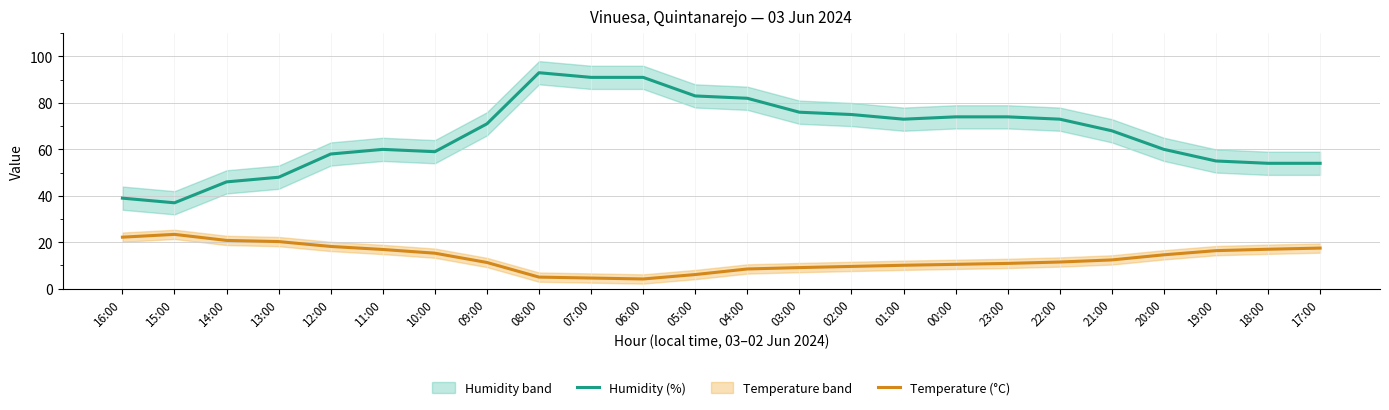

Reading left to right, what are all the values shown in this chart?

Humidity (%): 16:00=39.0	15:00=37.0	14:00=46.0	13:00=48.0	12:00=58.0	11:00=60.0	10:00=59.0	09:00=71.0	08:00=93.0	07:00=91.0	06:00=91.0	05:00=83.0	04:00=82.0	03:00=76.0	02:00=75.0	01:00=73.0	00:00=74.0	23:00=74.0	22:00=73.0	21:00=68.0	20:00=60.0	19:00=55.0	18:00=54.0	17:00=54.0
Temperature (°C): 16:00=22.2	15:00=23.4	14:00=20.8	13:00=20.3	12:00=18.2	11:00=16.9	10:00=15.3	09:00=11.3	08:00=5.0	07:00=4.6	06:00=4.2	05:00=6.1	04:00=8.5	03:00=9.1	02:00=9.6	01:00=10.1	00:00=10.5	23:00=10.9	22:00=11.5	21:00=12.4	20:00=14.6	19:00=16.4	18:00=17.0	17:00=17.5